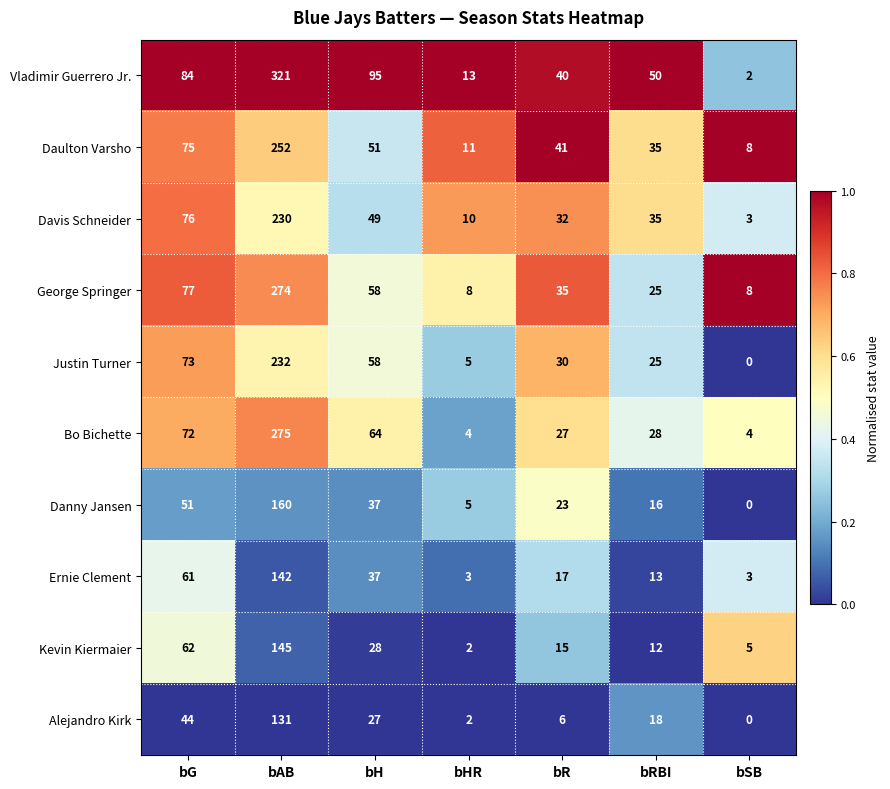

List the labels in order of Alejandro Kirk value, largest first.

bAB, bG, bH, bRBI, bR, bHR, bSB